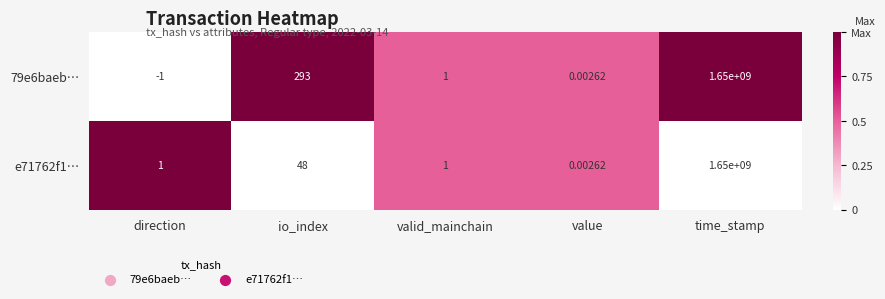

List the series in order of their overall mean, lowest first.

e71762f1…, 79e6baeb…